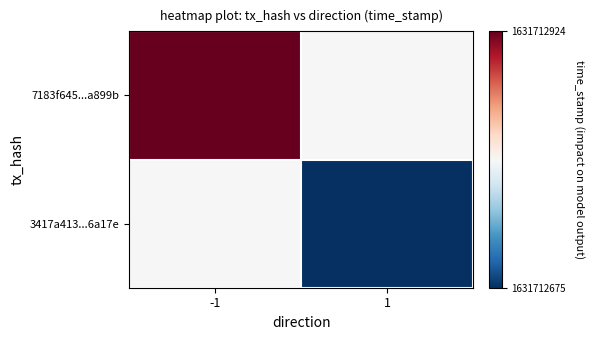

List the series in order of their peak value, highest first.

7183f645cbf95a9689e7519370760d32e7a899b, 3417a4135b5e2711f9d0285d03ab72c17956a17